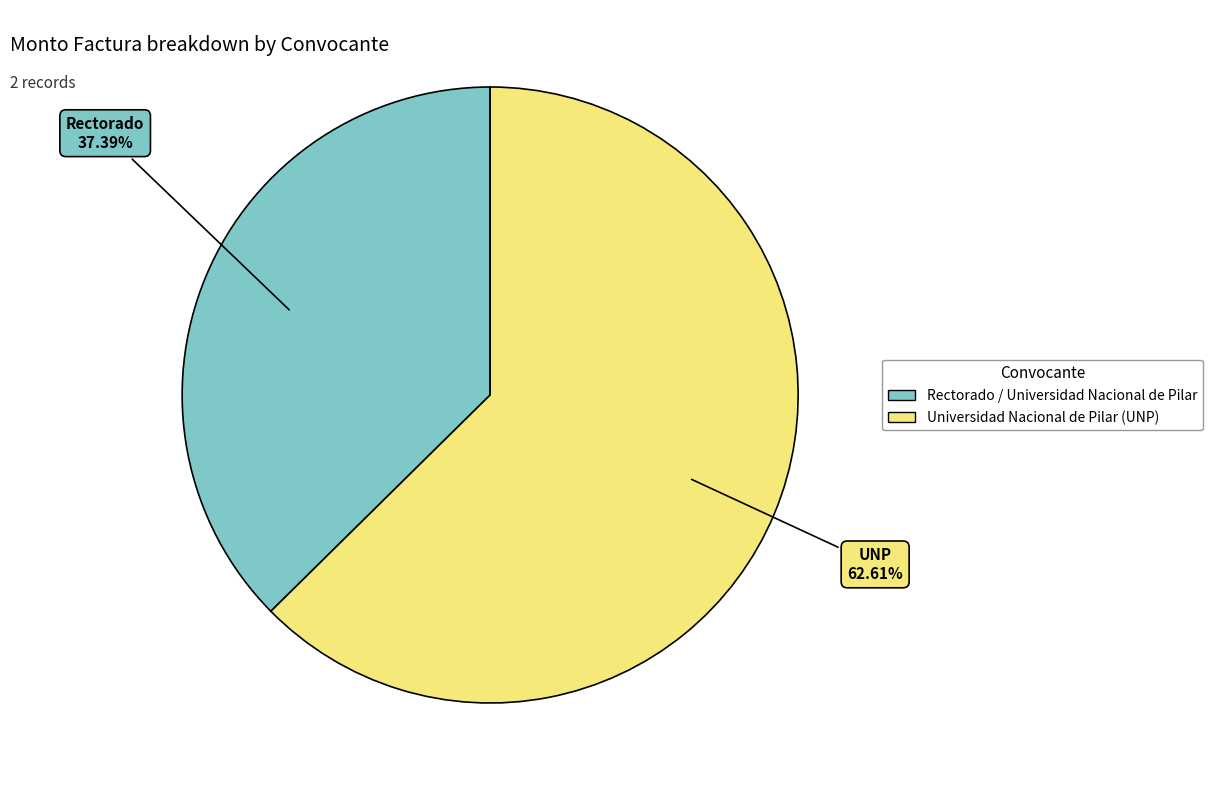

Is it true that Rectorado / Universidad Nacional de Pilar is 37% of the pie?

True